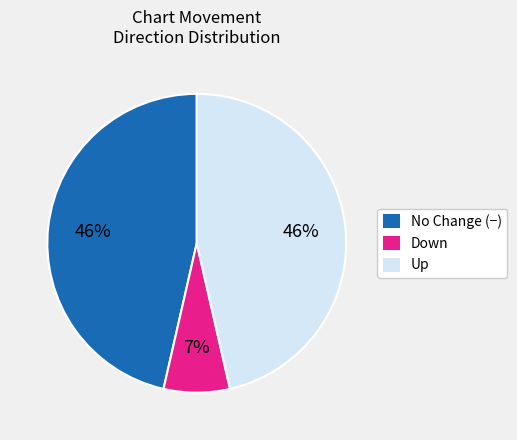

Do Up and Down together represent more than half of the pie?

Yes